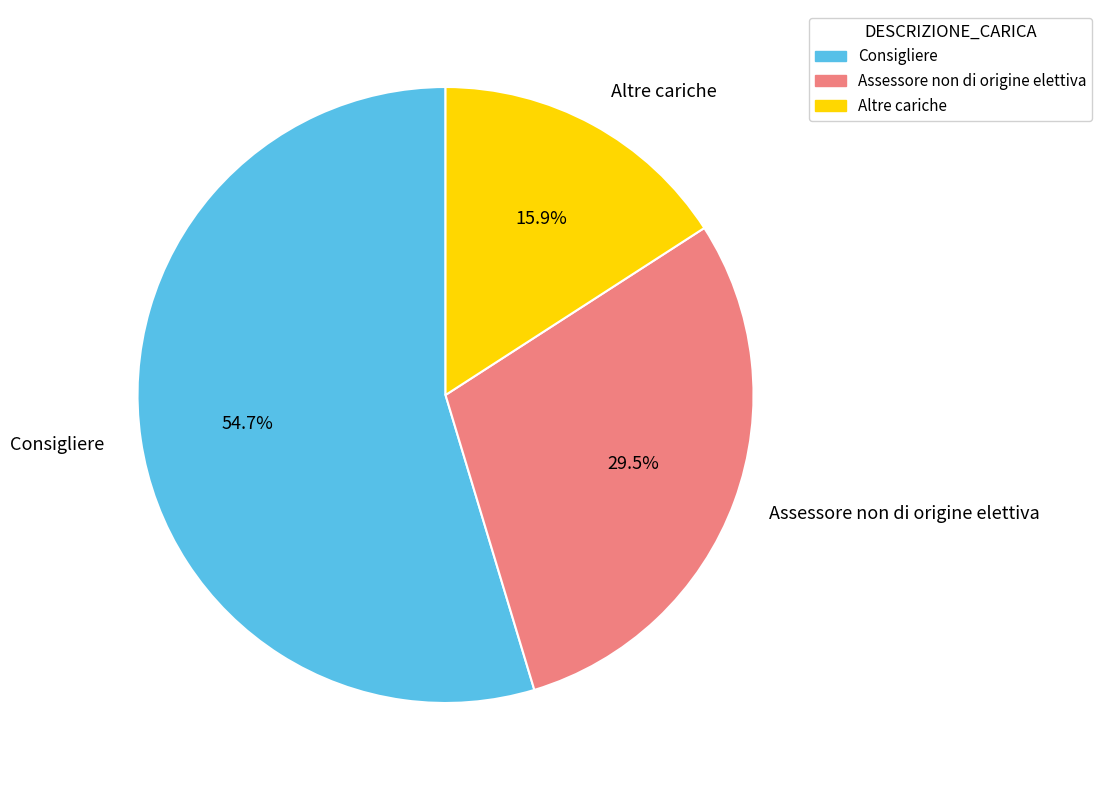

What is the smallest slice in the pie chart?

Altre cariche